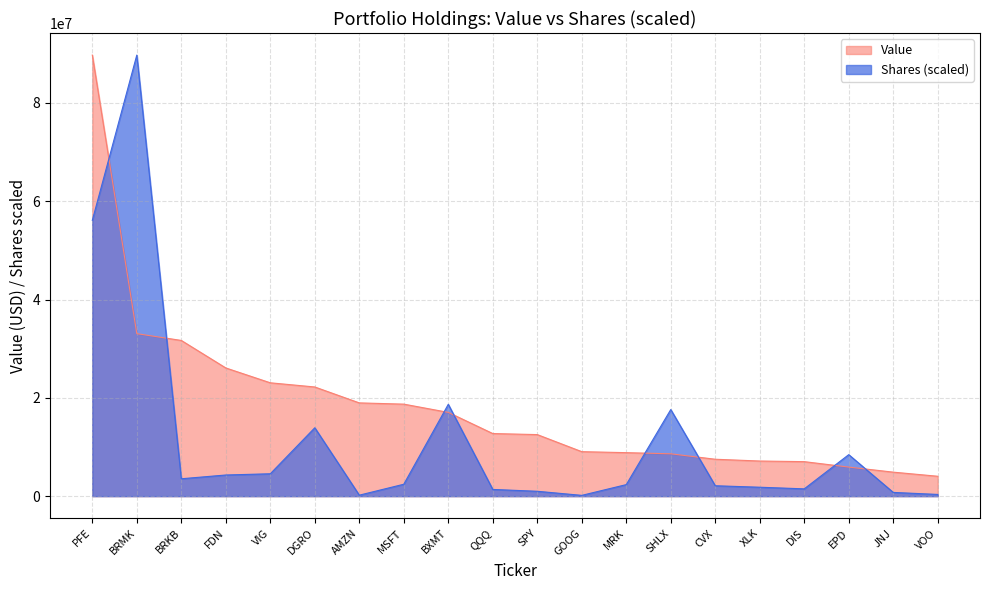

What is the label of the 7th point from the left?

AMZN